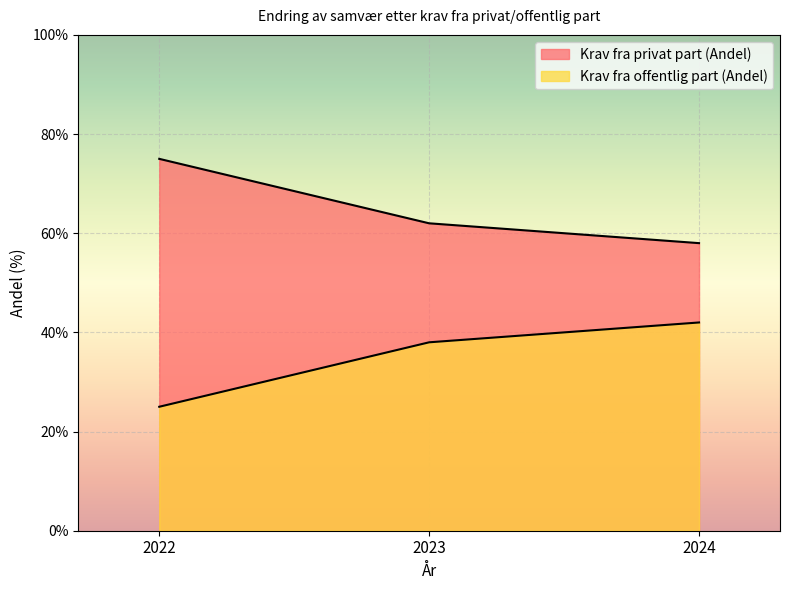

What is the value of the Krav fra privat part (Andel) point at the 1st from the left?

75